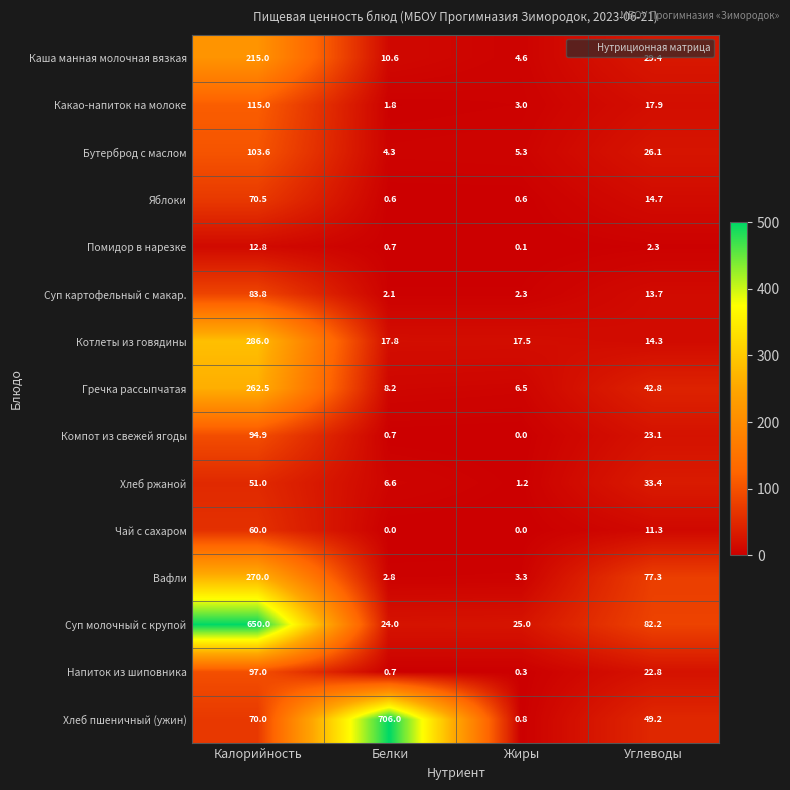

Rank the series by their maximum value, from lowest to highest.

Помидор в нарезке, Хлеб ржаной, Чай с сахаром, Яблоки, Суп картофельный с макар., Компот из свежей ягоды, Напиток из шиповника, Бутерброд с маслом, Какао-напиток на молоке, Каша манная молочная вязкая, Гречка рассыпчатая, Вафли, Котлеты из говядины, Суп молочный с крупой, Хлеб пшеничный (ужин)